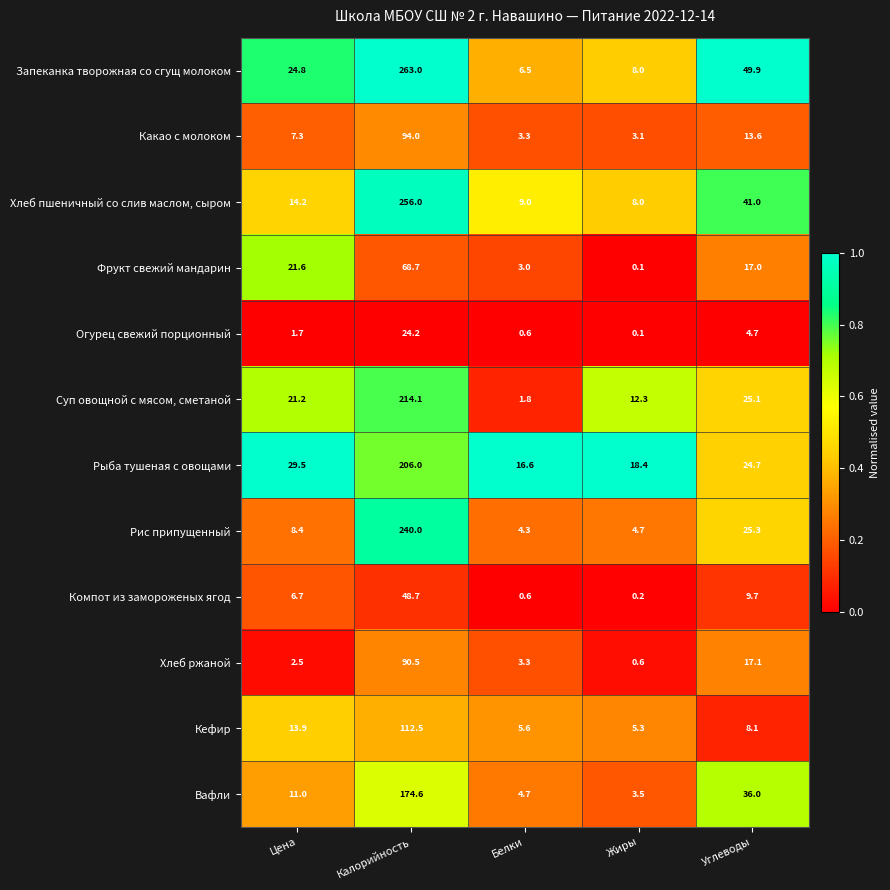

What is the average value of the Фрукт свежий мандарин series?

22.1